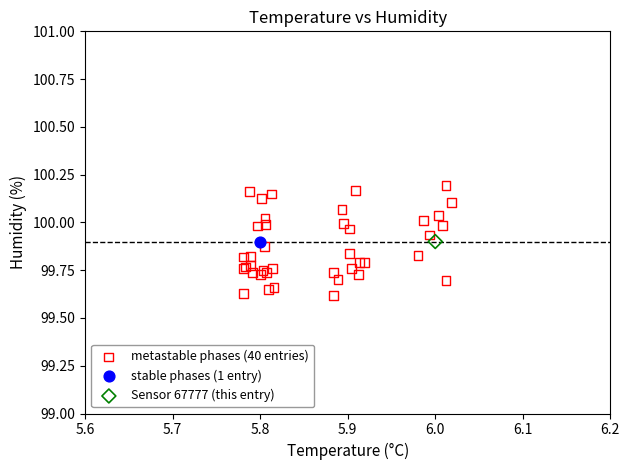

What are all the series names shown in the legend?

metastable phases (40 entries), stable phases (1 entry), Sensor 67777 (this entry)